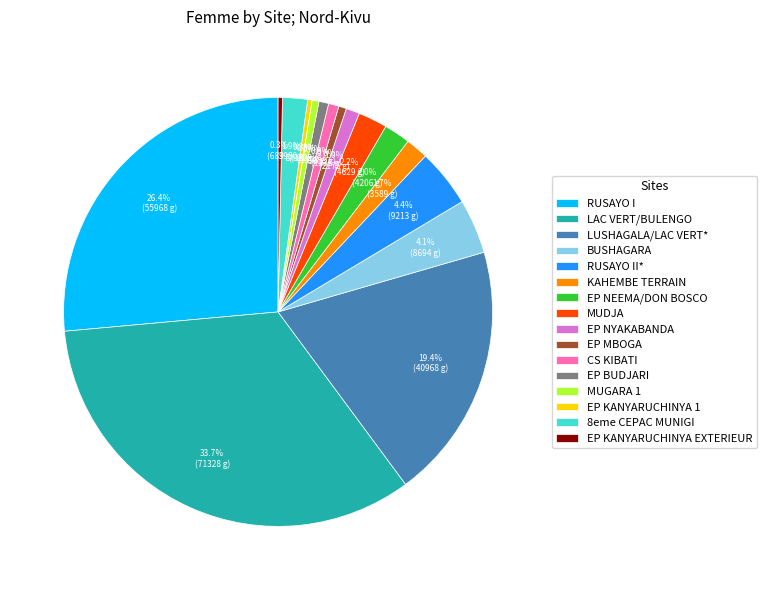

What is the ratio of the value at LAC VERT/BULENGO to the value at BUSHAGARA?

8.2